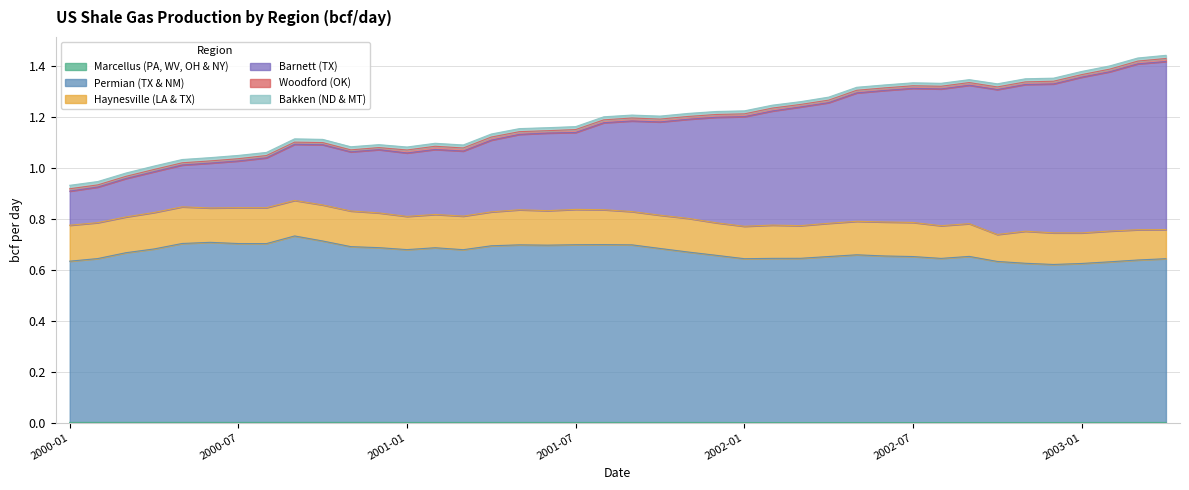

Does the chart have visible grid lines?

Yes